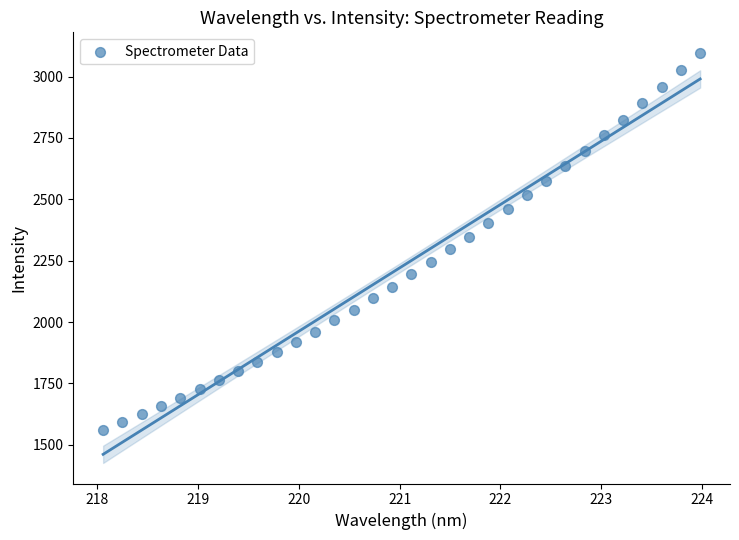

What is the range of Y values (max minus min)?

1534.9